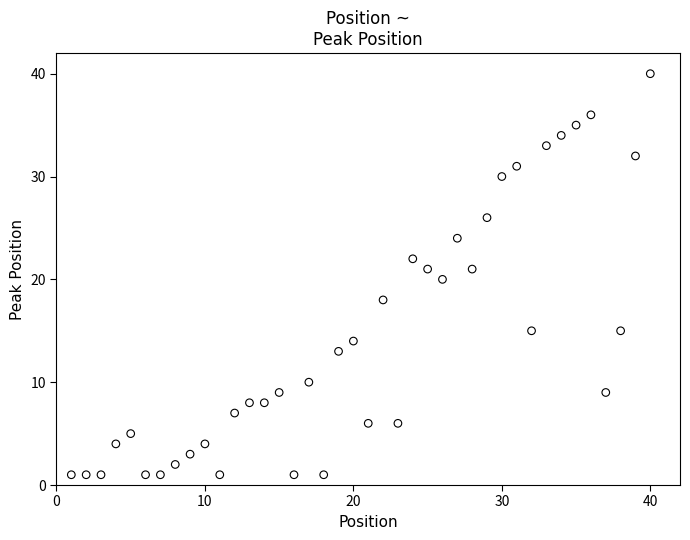

What is the range of Y values (max minus min)?

39